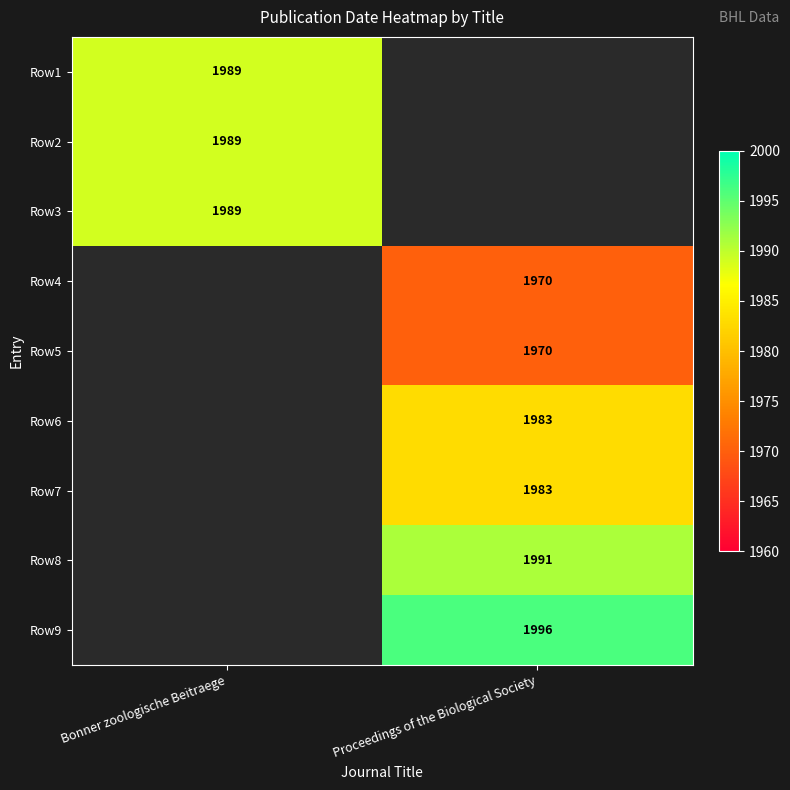

The value of Row3 at Bonner zoologische Beitraege is 1247. True or false?

False